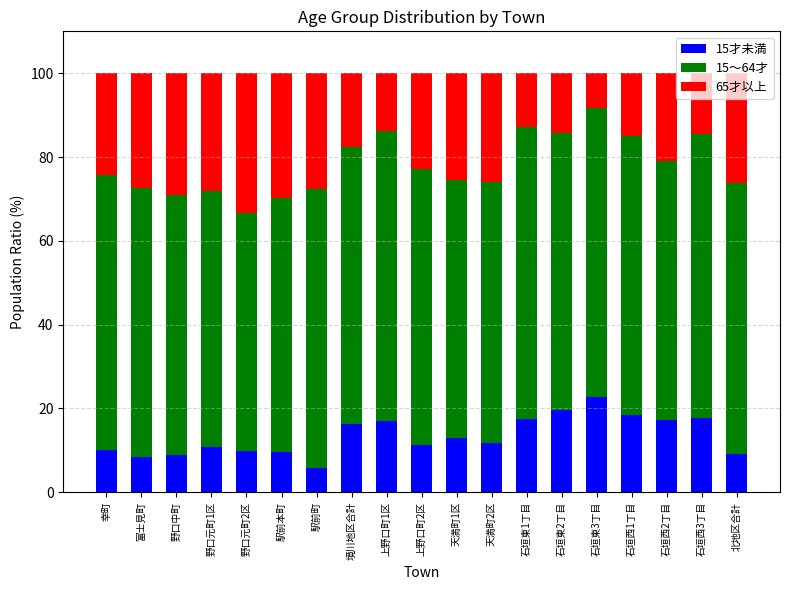

What is the lowest value of the 15才未満 series?

5.8